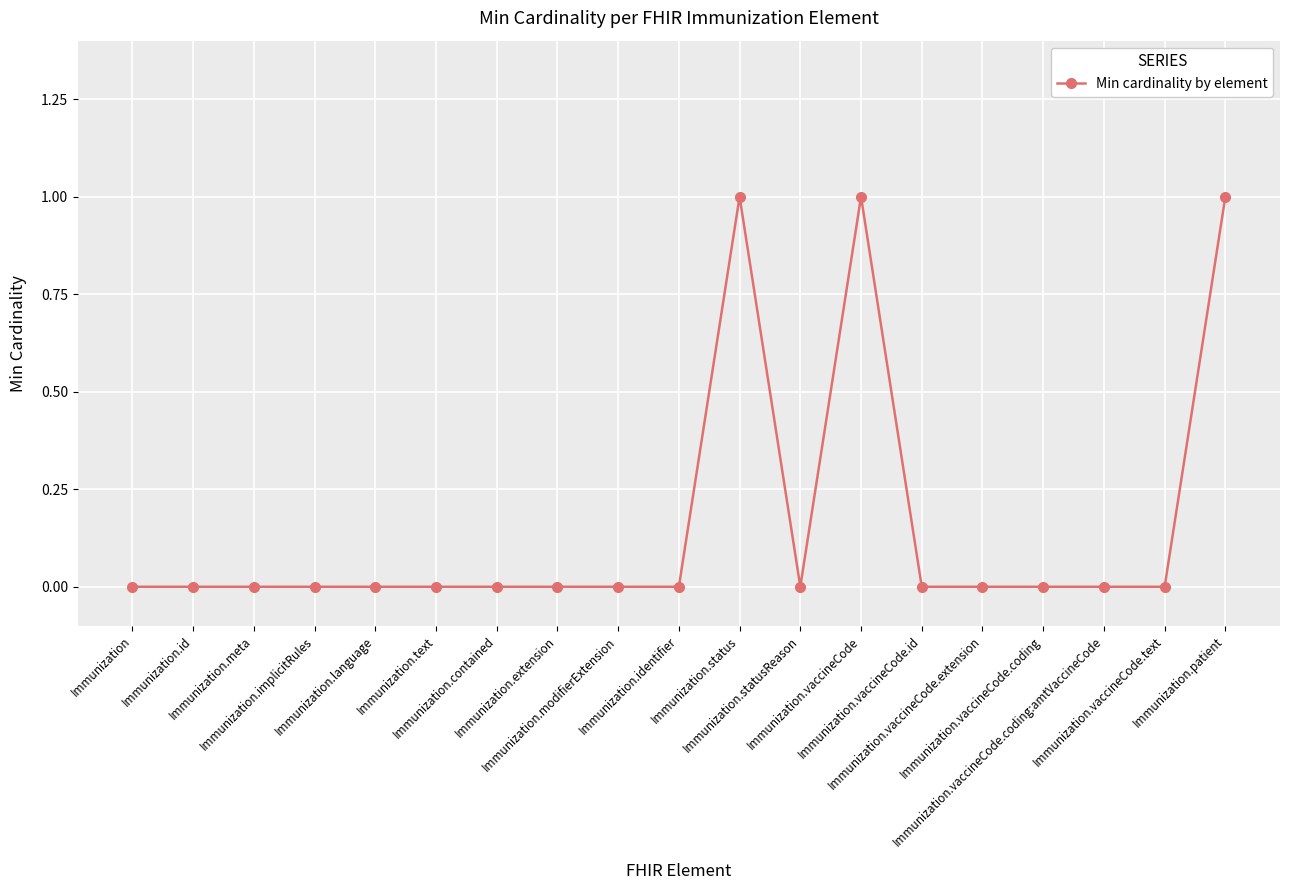

Between Immunization.status and Immunization.vaccineCode.extension, which is larger?

Immunization.status